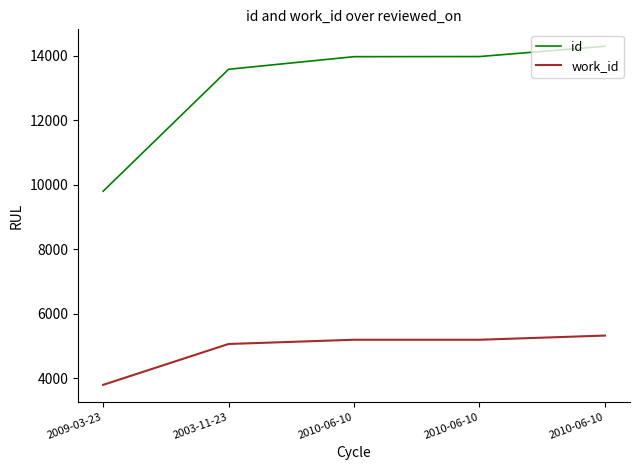

Which series changed the most between 2009-03-23 and 2010-06-10?

id